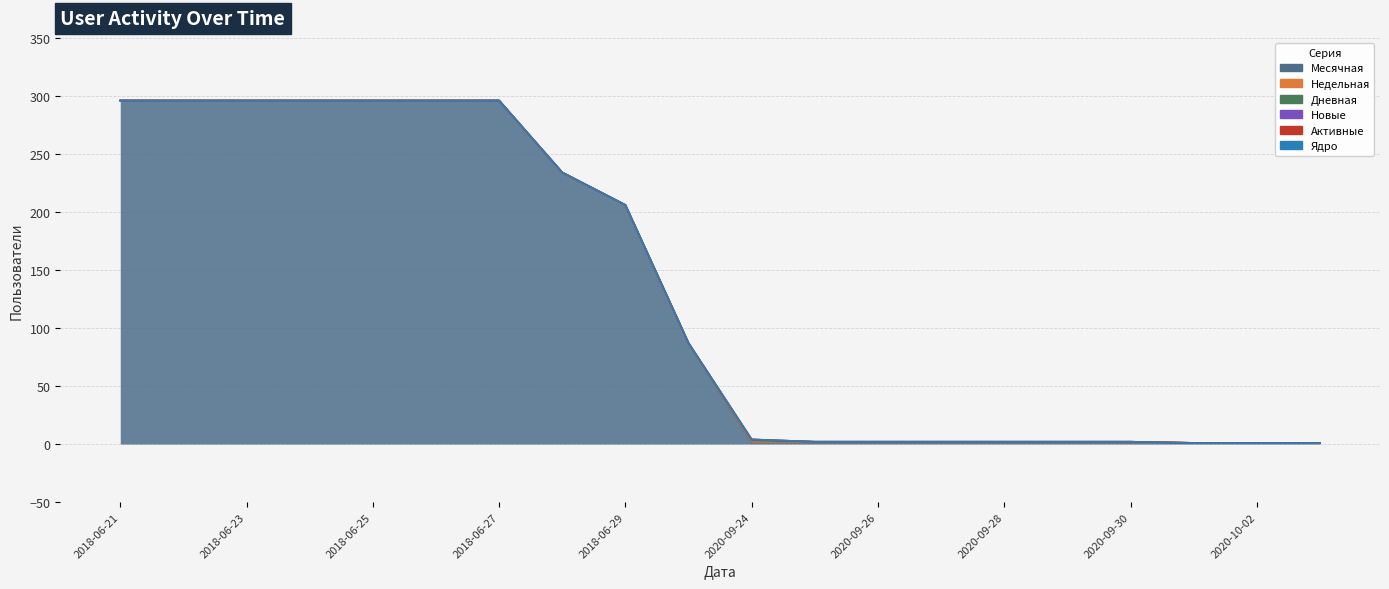

How many interior local peaks does the Новые series have?

1